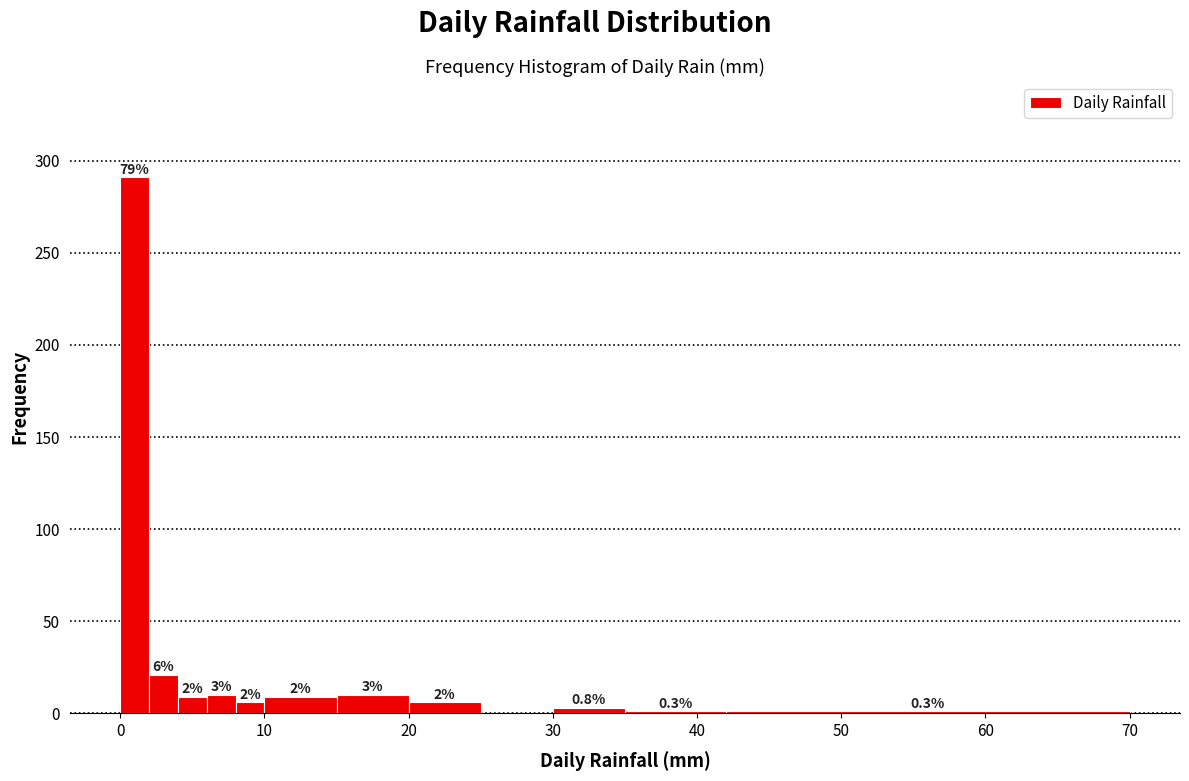

Around what value on the x-axis is the tallest bar? Give the approximate position of its centre, as read against the axis.

1